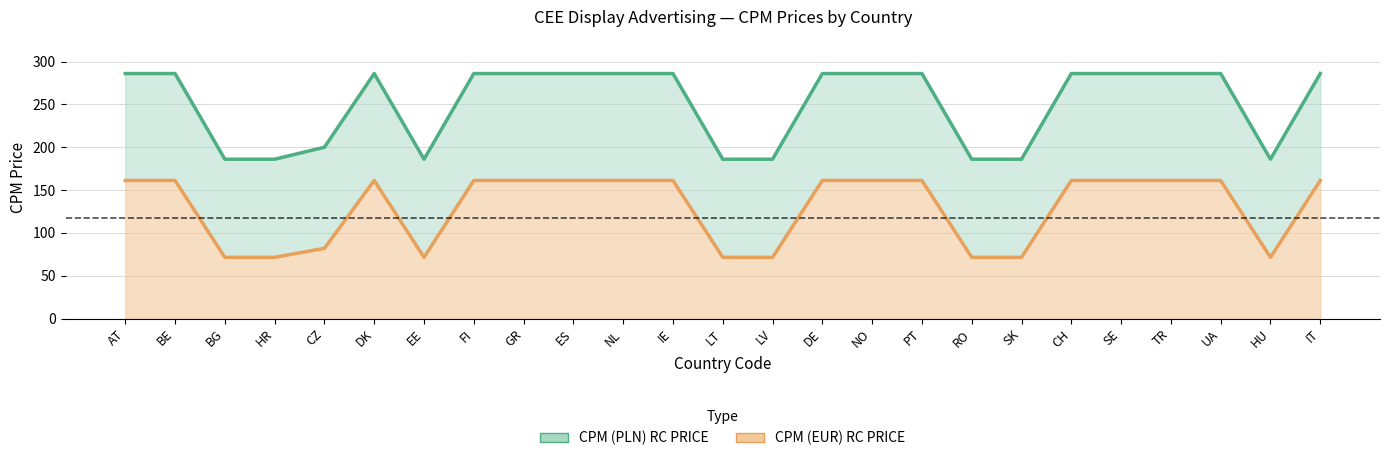

What is the spread (max minus min) of values at ES?

124.8